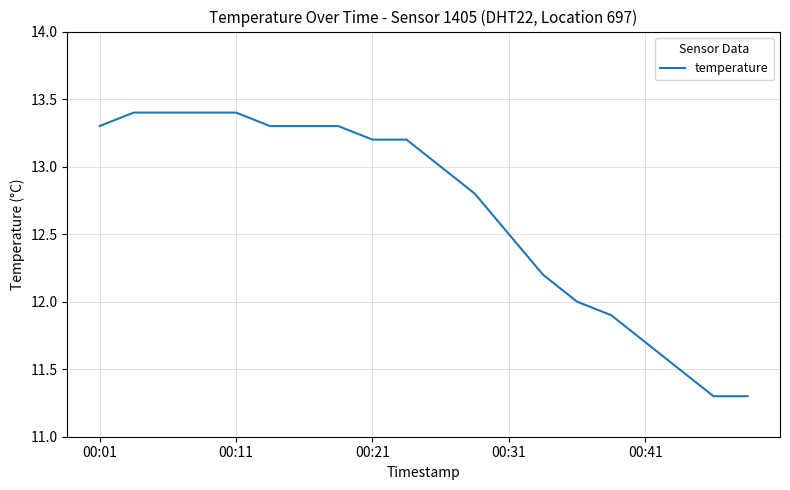

Reading left to right, transcribe all the data shown in this chart.

13.3	13.4	13.4	13.4	13.4	13.3	13.3	13.3	13.2	13.2	13.0	12.8	12.5	12.2	12.0	11.9	11.7	11.5	11.3	11.3